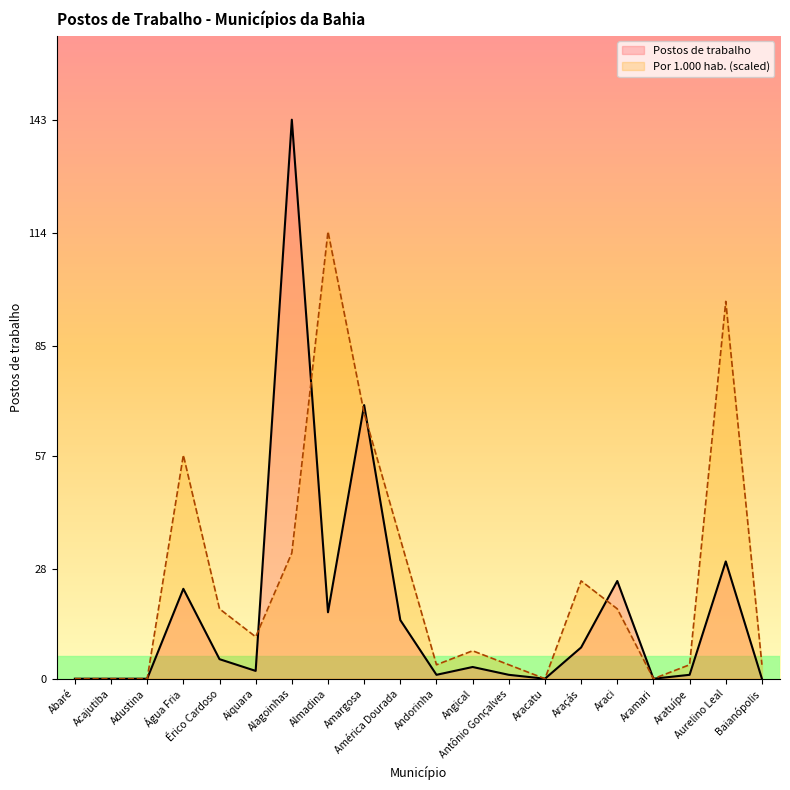

Rank the categories by Por 1.000 hab. (scaled) value from lowest to highest.

Abaré, Acajutiba, Adustina, Aracatu, Aramari, Andorinha, Antônio Gonçalves, Aratuípe, Baianópolis, Angical, Aiquara, Érico Cardoso, Araci, Araçás, Alagoinhas, América Dourada, Água Fria, Amargosa, Aurelino Leal, Almadina